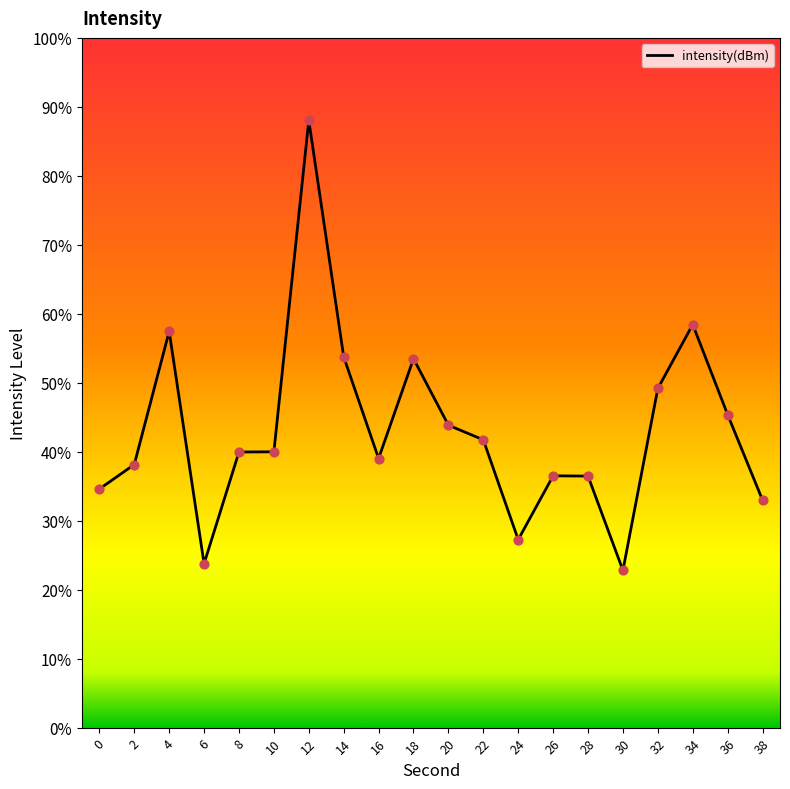

What is the change in value from 16 to 32?

+10.2